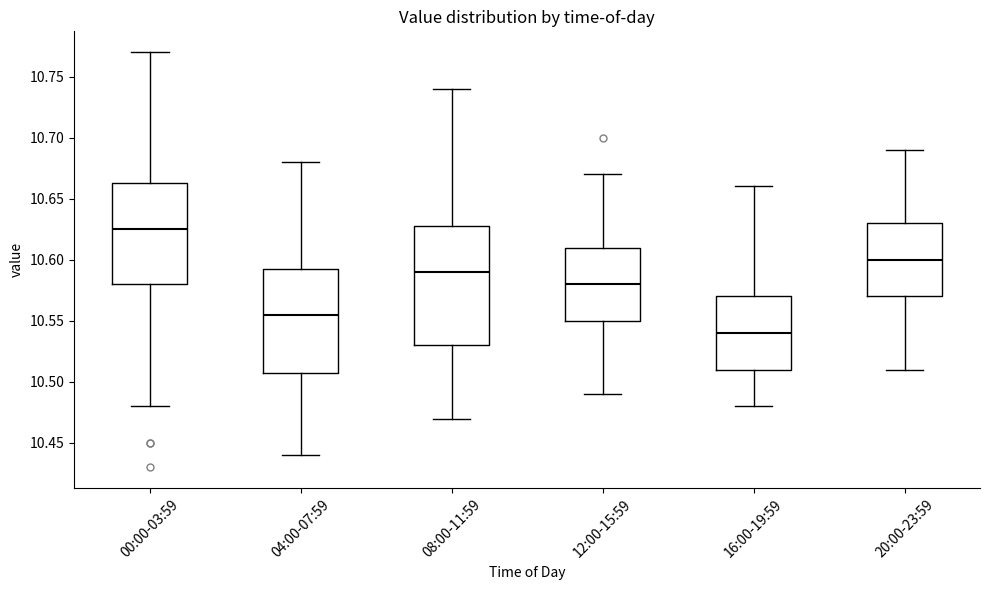

Reading left to right, read every box against the y-axis: the position of its median line, the range the box covers, and the ends of its whiskers. The values are not printed on the chart, so give them approximately, as read against the axis.

00:00-03:59: median 10.625, box 10.580 to 10.665, whiskers 10.480 to 10.770
04:00-07:59: median 10.555, box 10.510 to 10.595, whiskers 10.440 to 10.680
08:00-11:59: median 10.590, box 10.530 to 10.630, whiskers 10.470 to 10.740
12:00-15:59: median 10.580, box 10.550 to 10.610, whiskers 10.490 to 10.670
16:00-19:59: median 10.540, box 10.510 to 10.570, whiskers 10.480 to 10.660
20:00-23:59: median 10.600, box 10.570 to 10.630, whiskers 10.510 to 10.690